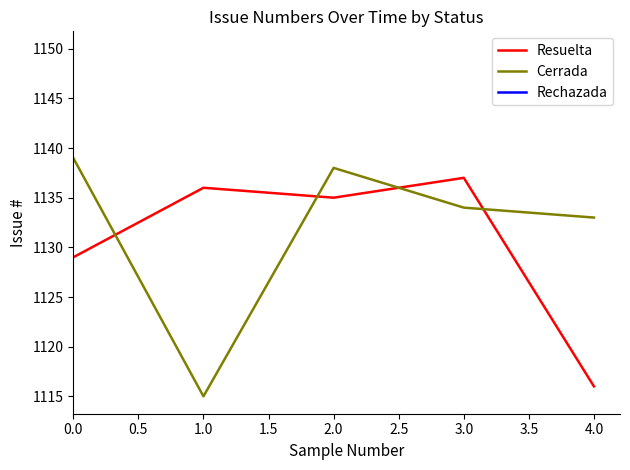

How many distinct data groups are displayed?

2